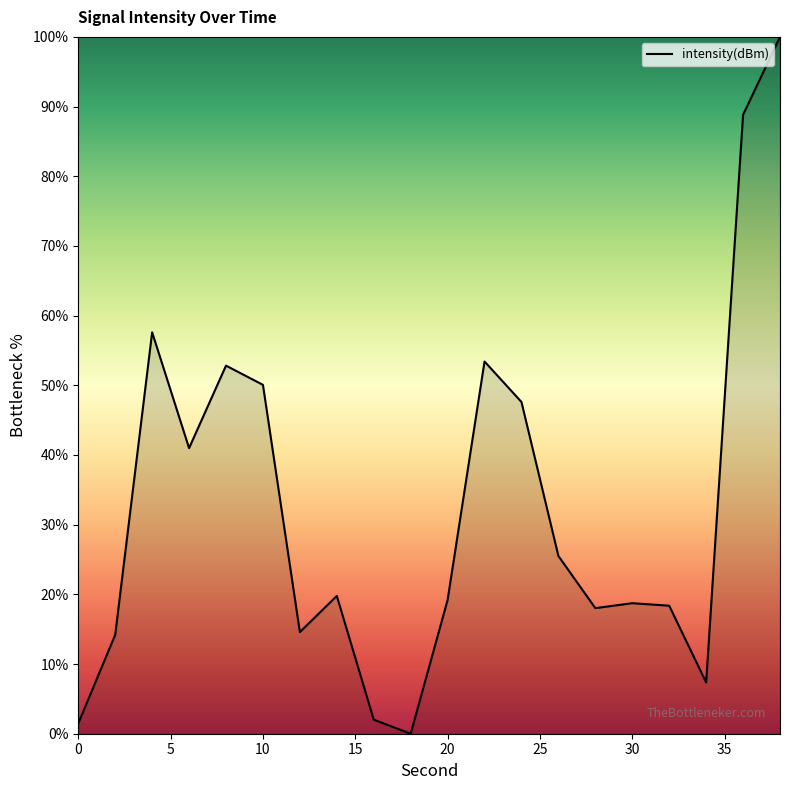

What is the difference between the maximum and minimum values?

100.0